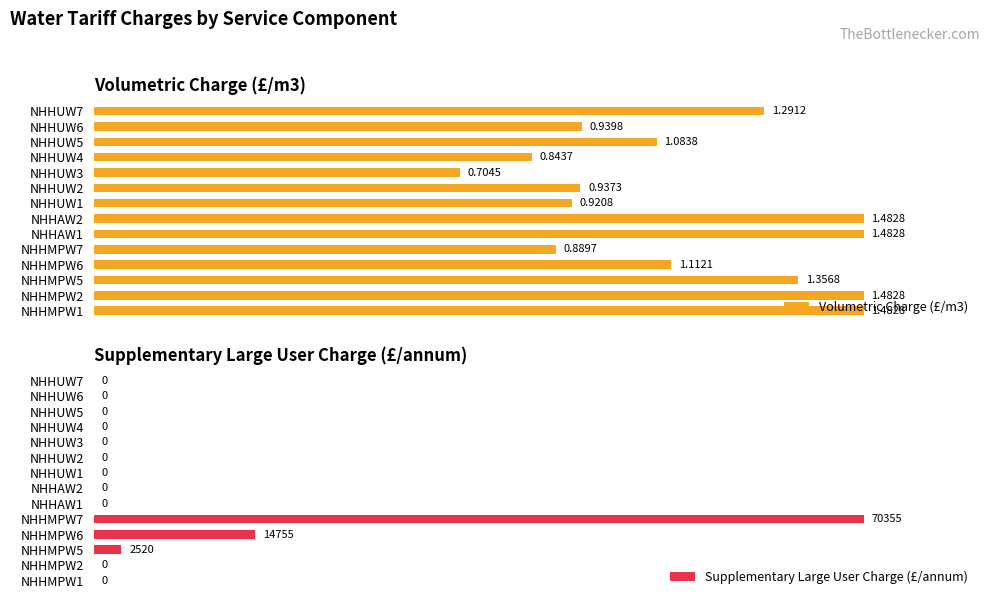

At which label is Supplementary Large User Charge (£/annum) closest to 50?

NHHMPW6